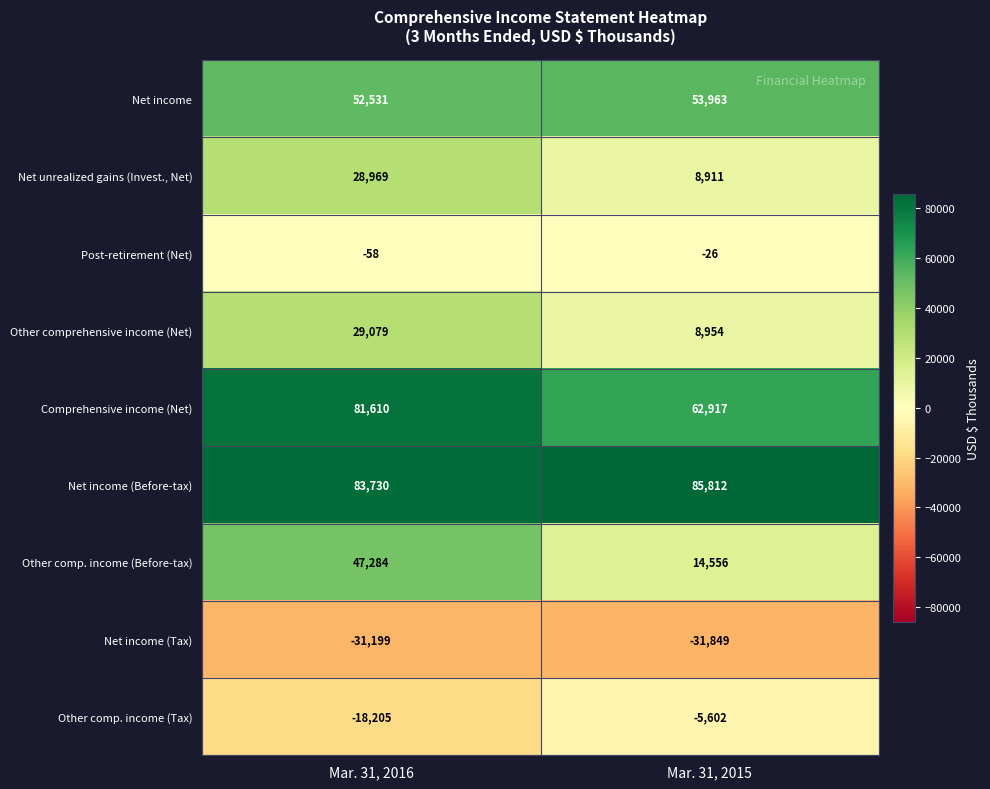

What is the minimum value shown in the chart?

-31849